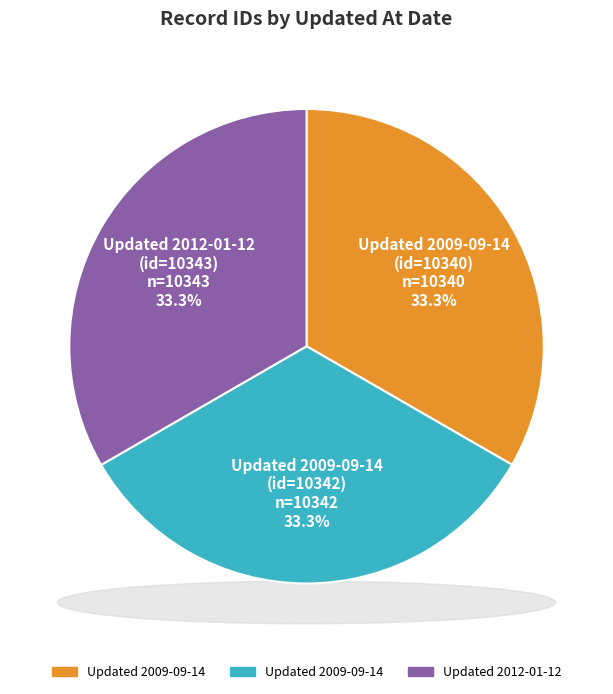

What percentage is NOT represented by 2009-09-14 19:34:54 UTC (id=10342)?

66.7%